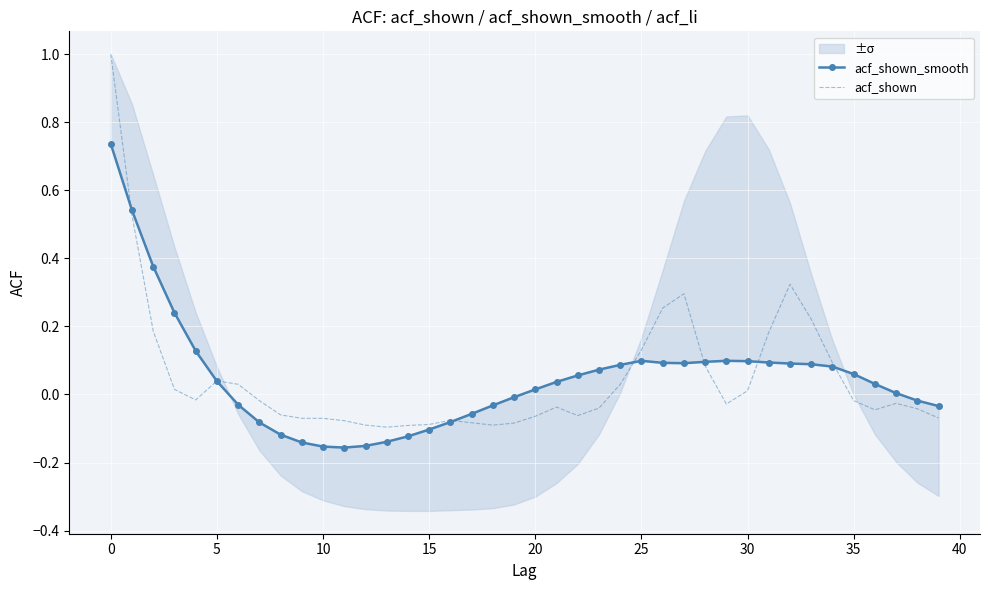

The value of acf_shown_smooth at 25 is 0.1. True or false?

True